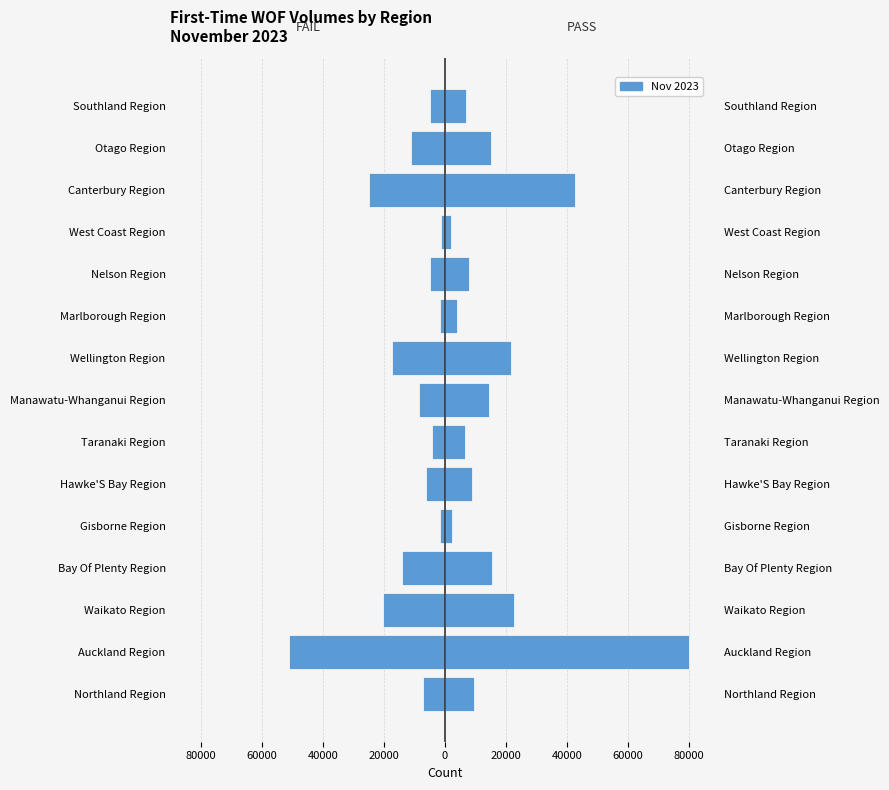

What is the average value of the WOF FAIL series?

-11961